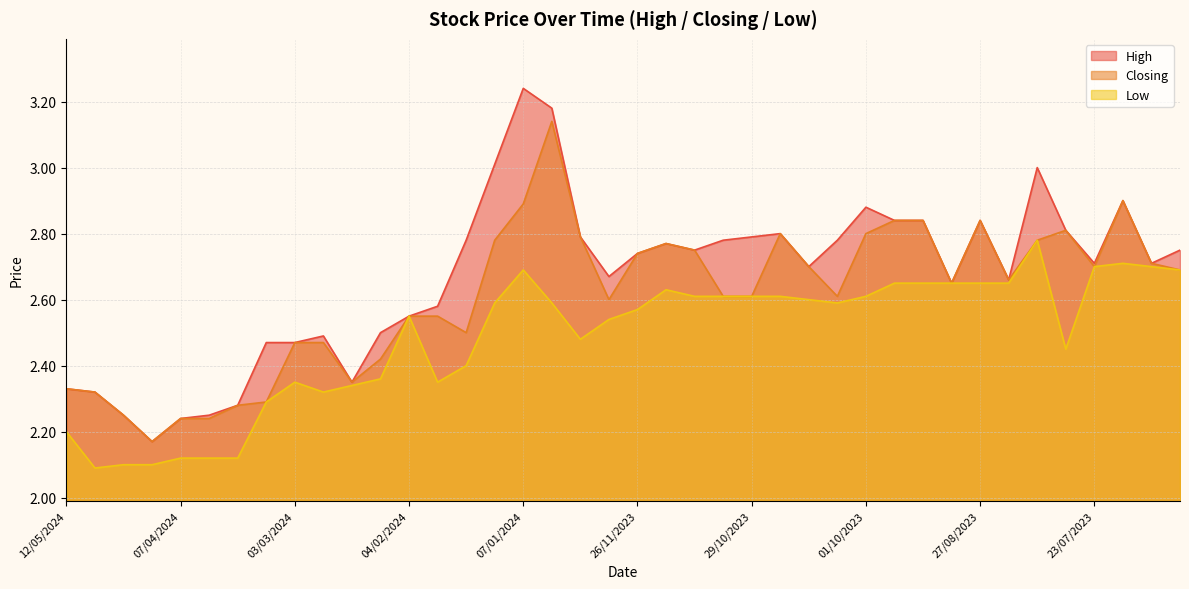

What is the difference between the High values at 14/01/2024 and 28/01/2024?

0.4